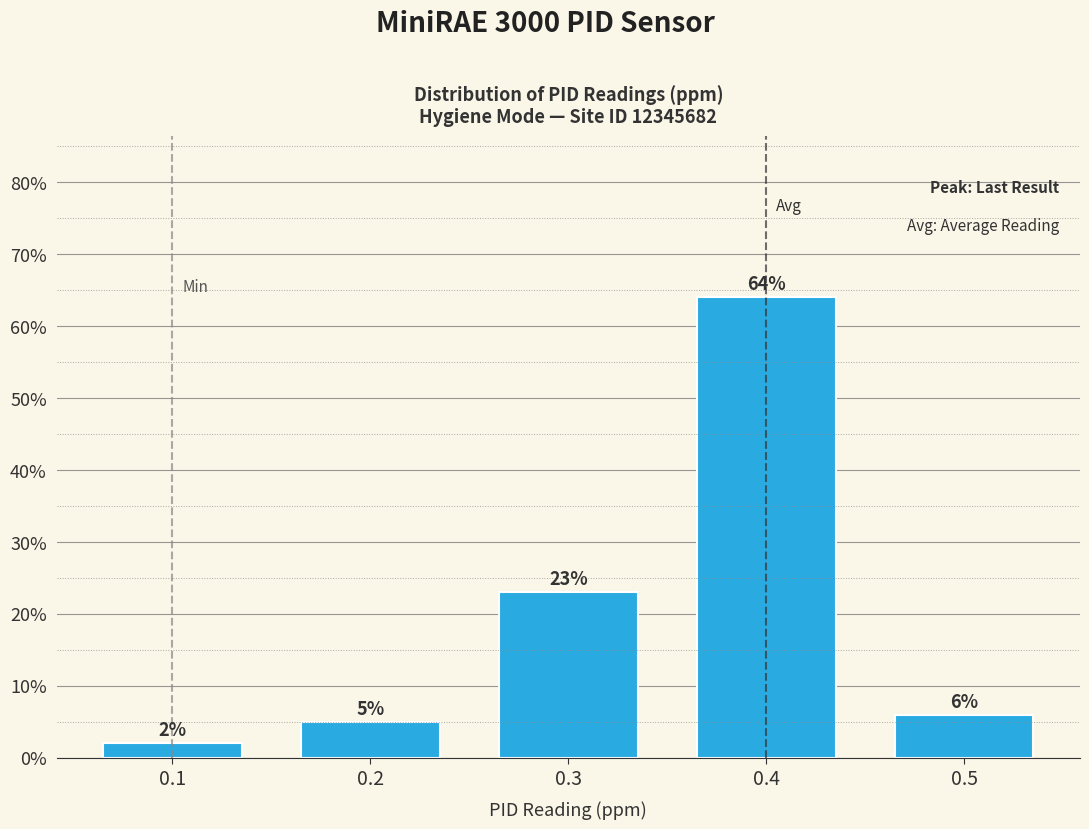

How tall is the bar that spans 0.25 to 0.35 on the x-axis?

23